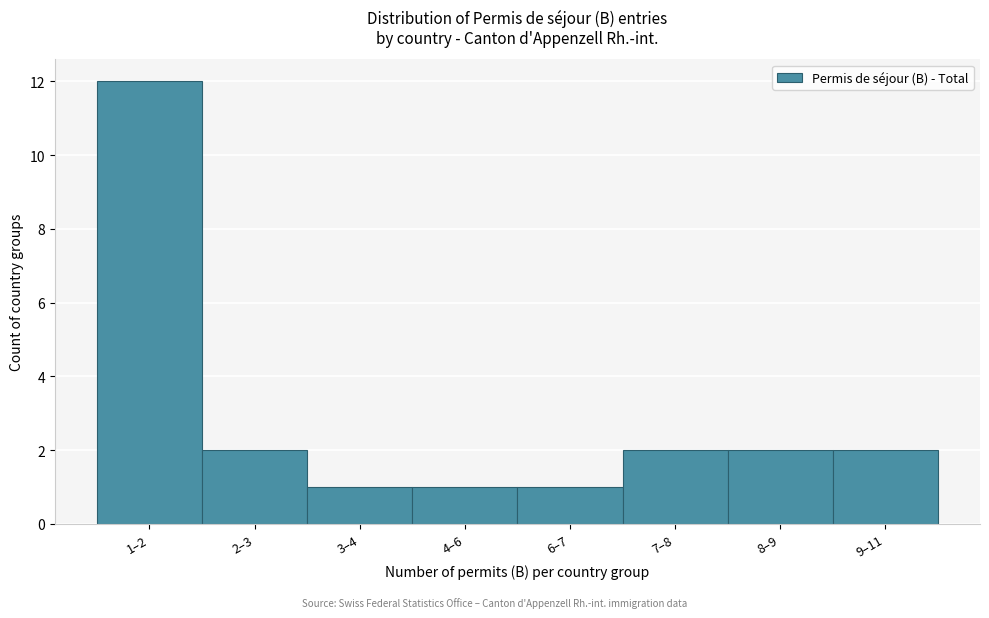

Reading left to right, transcribe all the data shown in this chart.

12	2	1	1	1	2	2	2